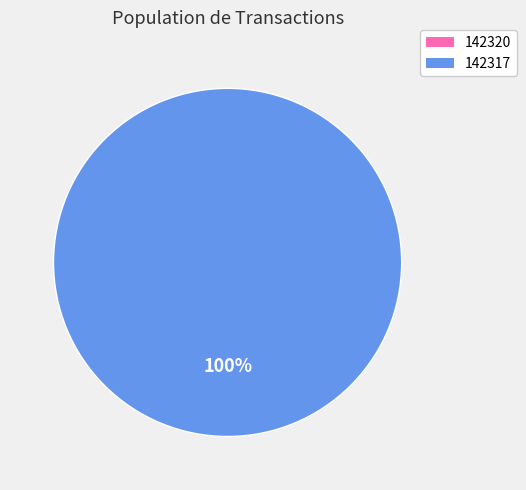

True or false: 142317 accounts for 100% of the total.

True